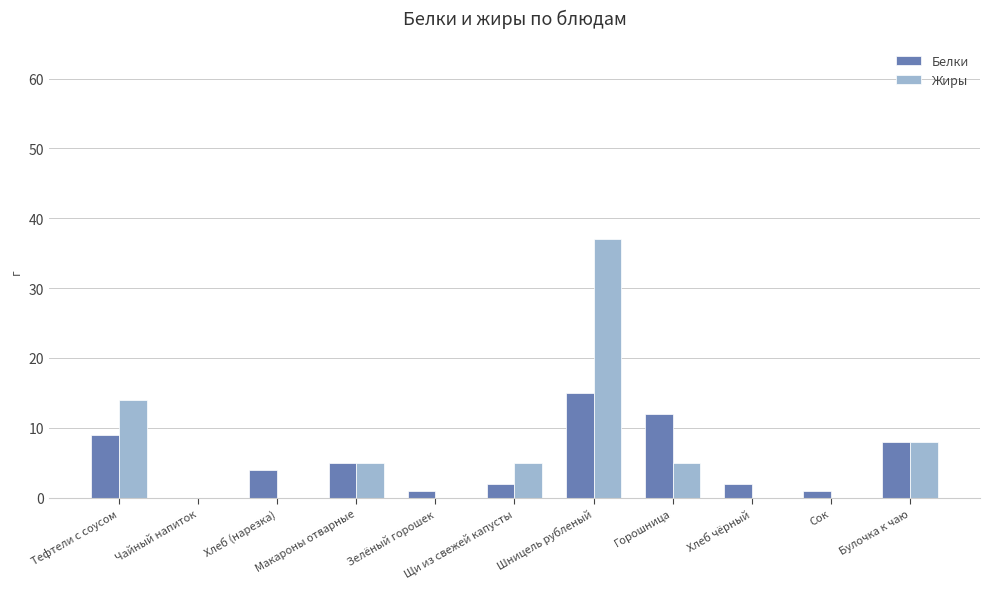

At which label does Белки reach its peak?

Шницель рубленый